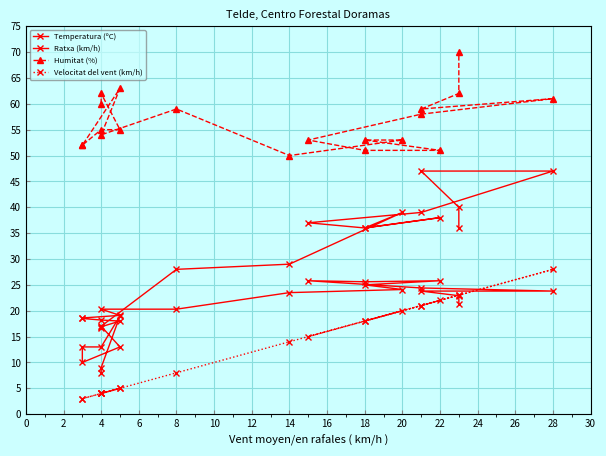

Where is the first local minimum for Ratxa (km/h)?

8